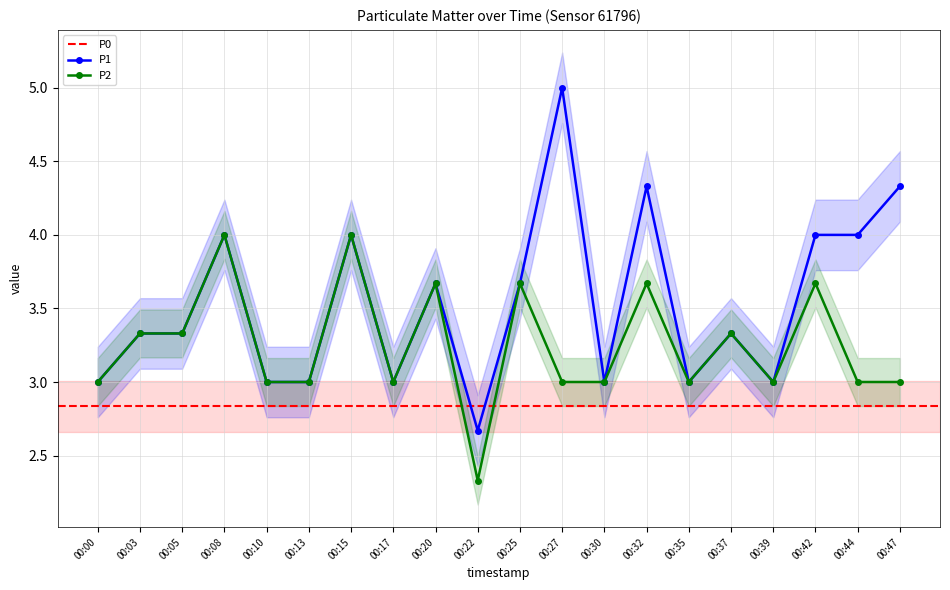

Rank the categories by P1 value from lowest to highest.

00:22, 00:00, 00:10, 00:13, 00:17, 00:30, 00:35, 00:39, 00:03, 00:05, 00:37, 00:20, 00:25, 00:08, 00:15, 00:42, 00:44, 00:32, 00:47, 00:27